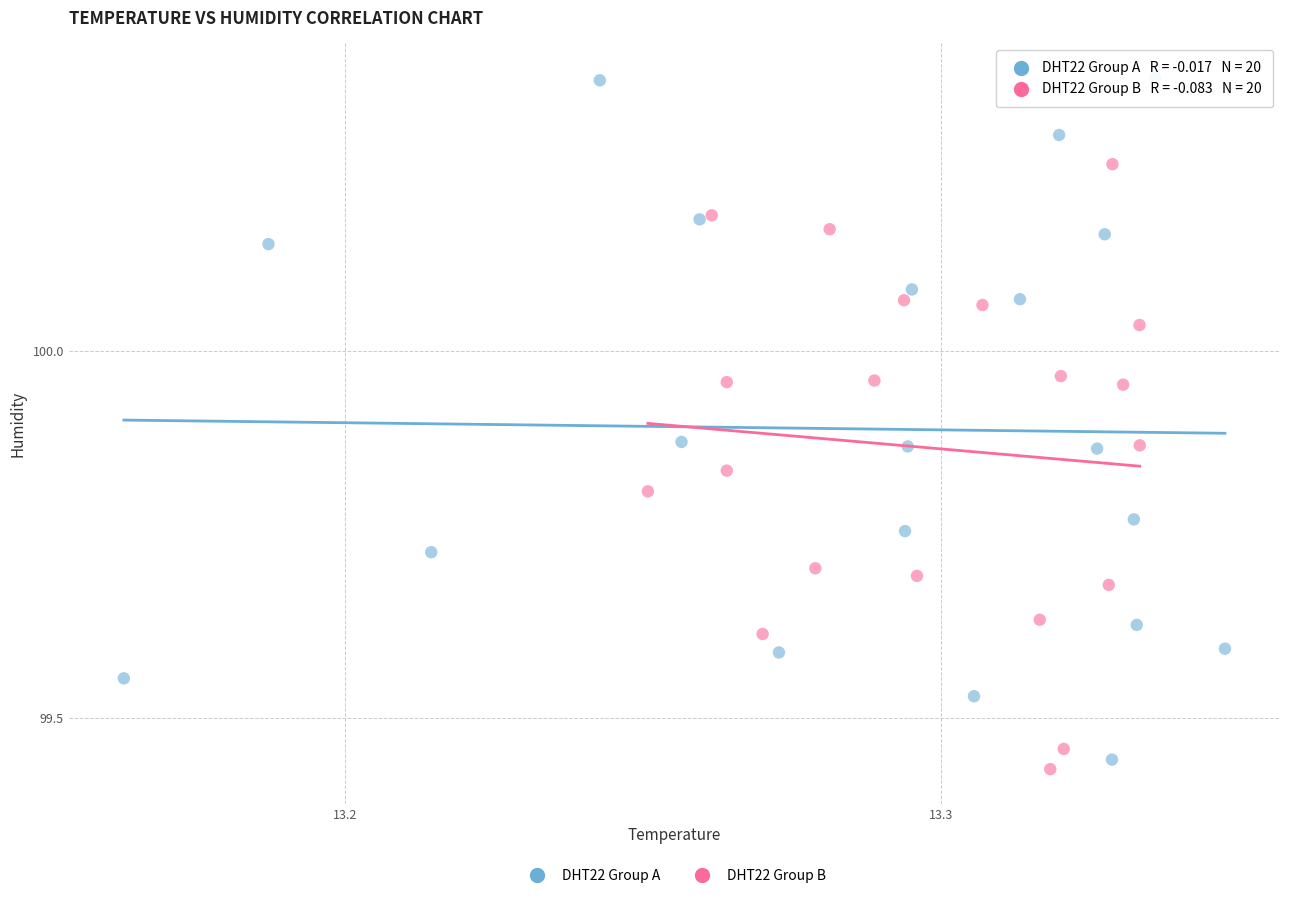

Which series reaches the maximum Y coordinate?

DHT22 Group A